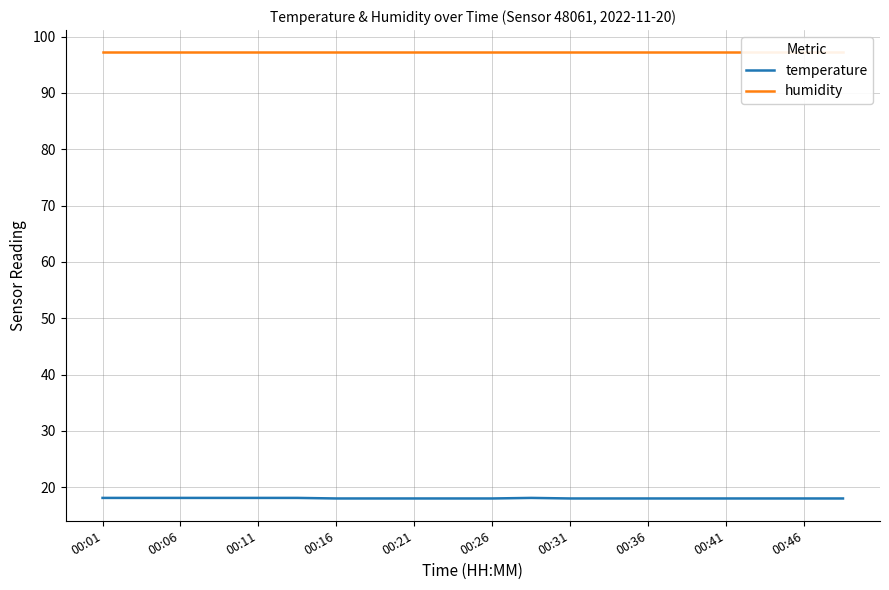

What is the difference between the highest and lowest values at 19?

79.2